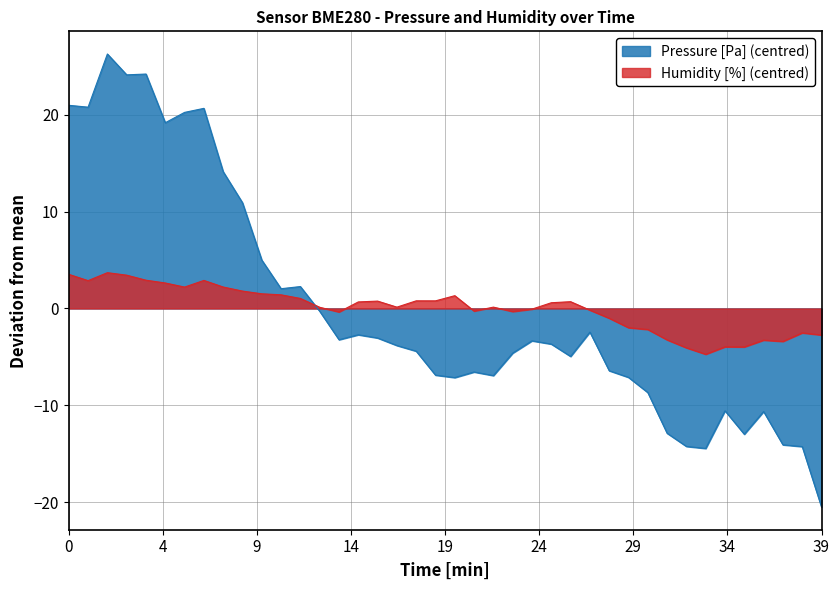

What is the total value across all series at 00:15?

-2.0